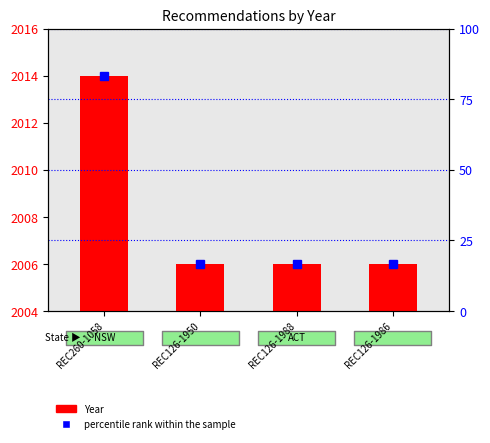

What position from the left is REC126-1986?

4